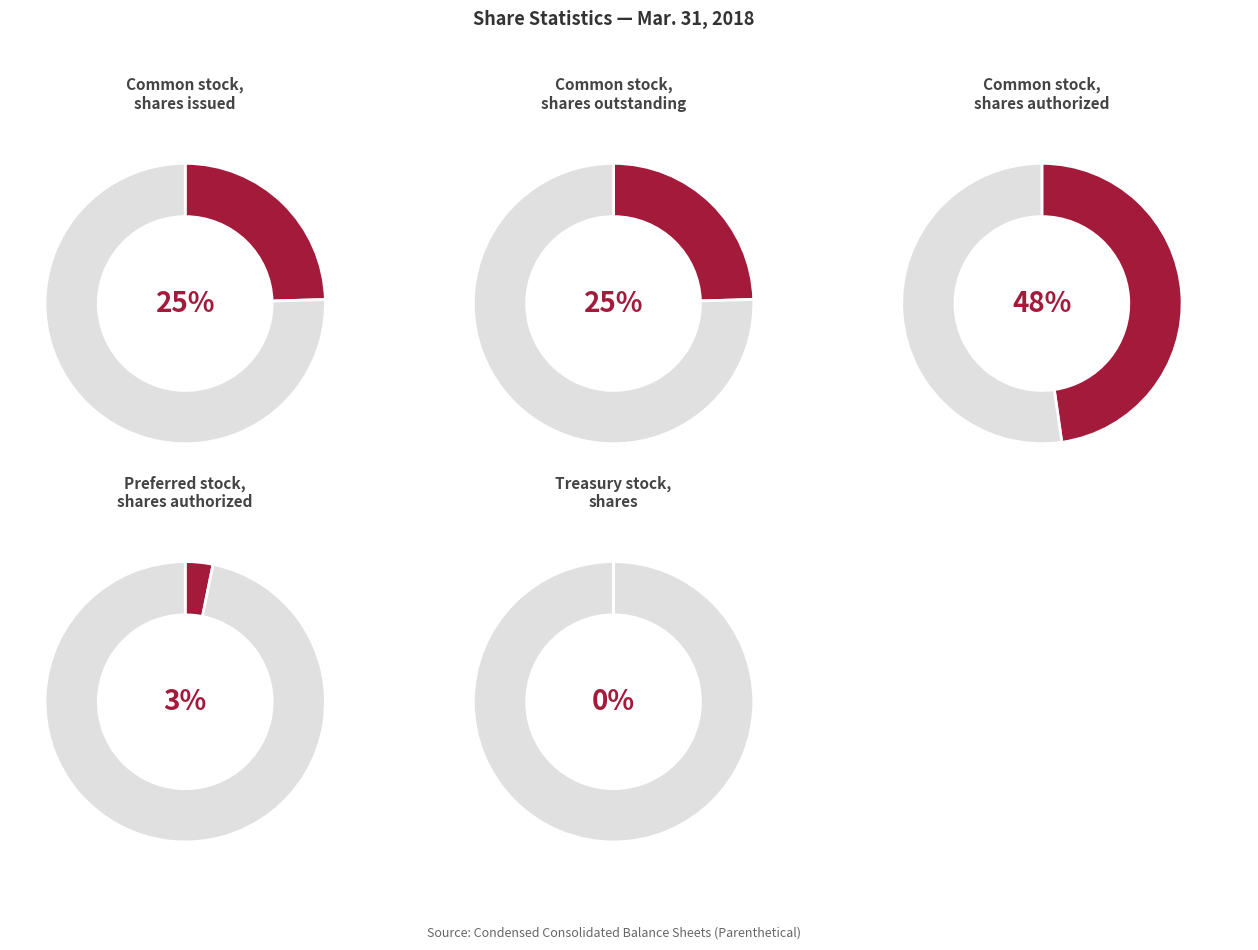

How many slices are in this pie chart?

2